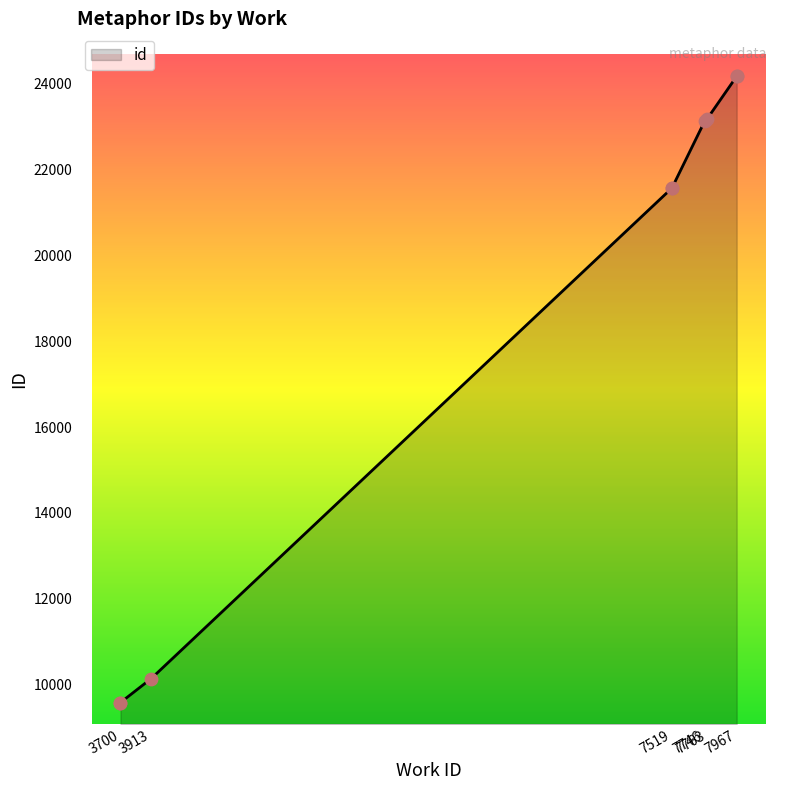

What is the change in value from 7746 to 7763?

+52